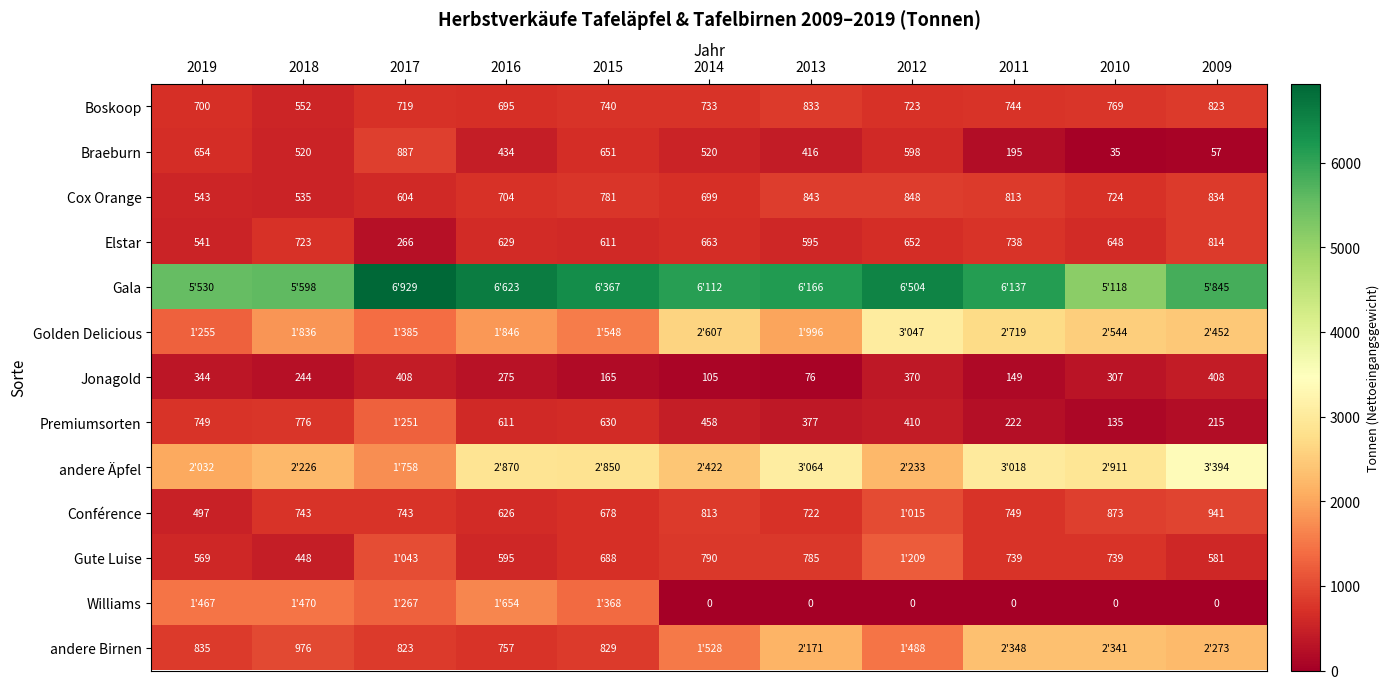

What is the average value of the Jonagold series?

259